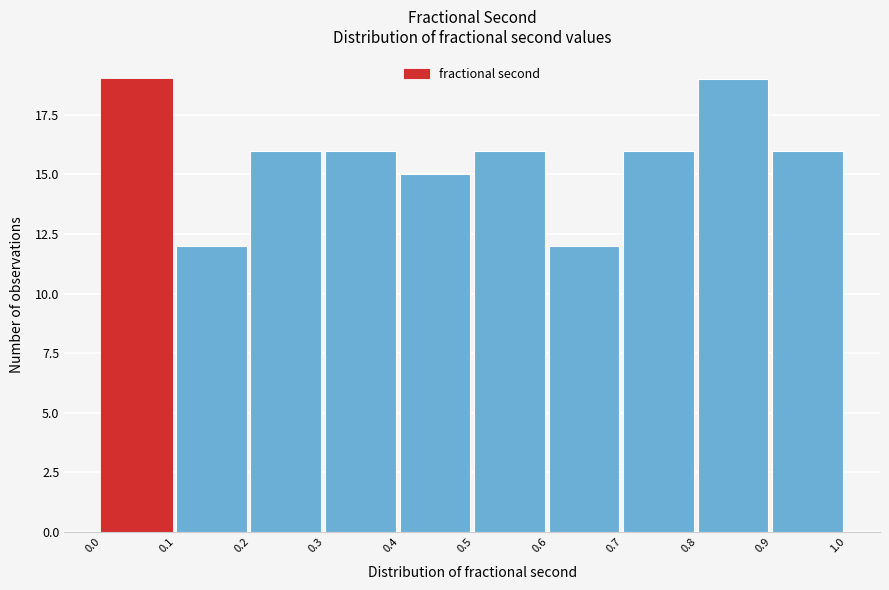

Reading left to right, transcribe all the data shown in this chart.

0.0=19	0.1=12	0.2=16	0.3=16	0.4=15	0.5=16	0.6=12	0.7=16	0.8=19	0.9=16